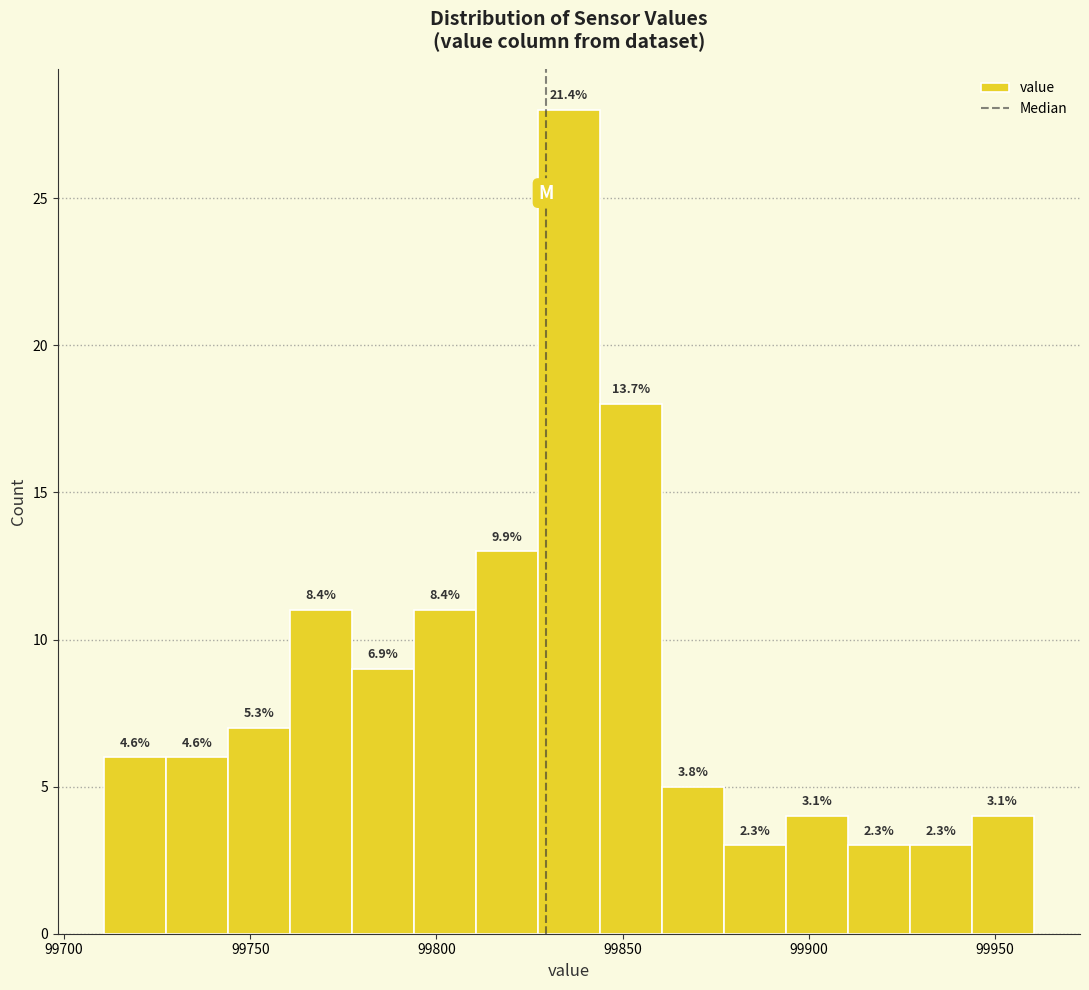

Read against the x-axis, roughly where is the centre of the tallest bar?

99835